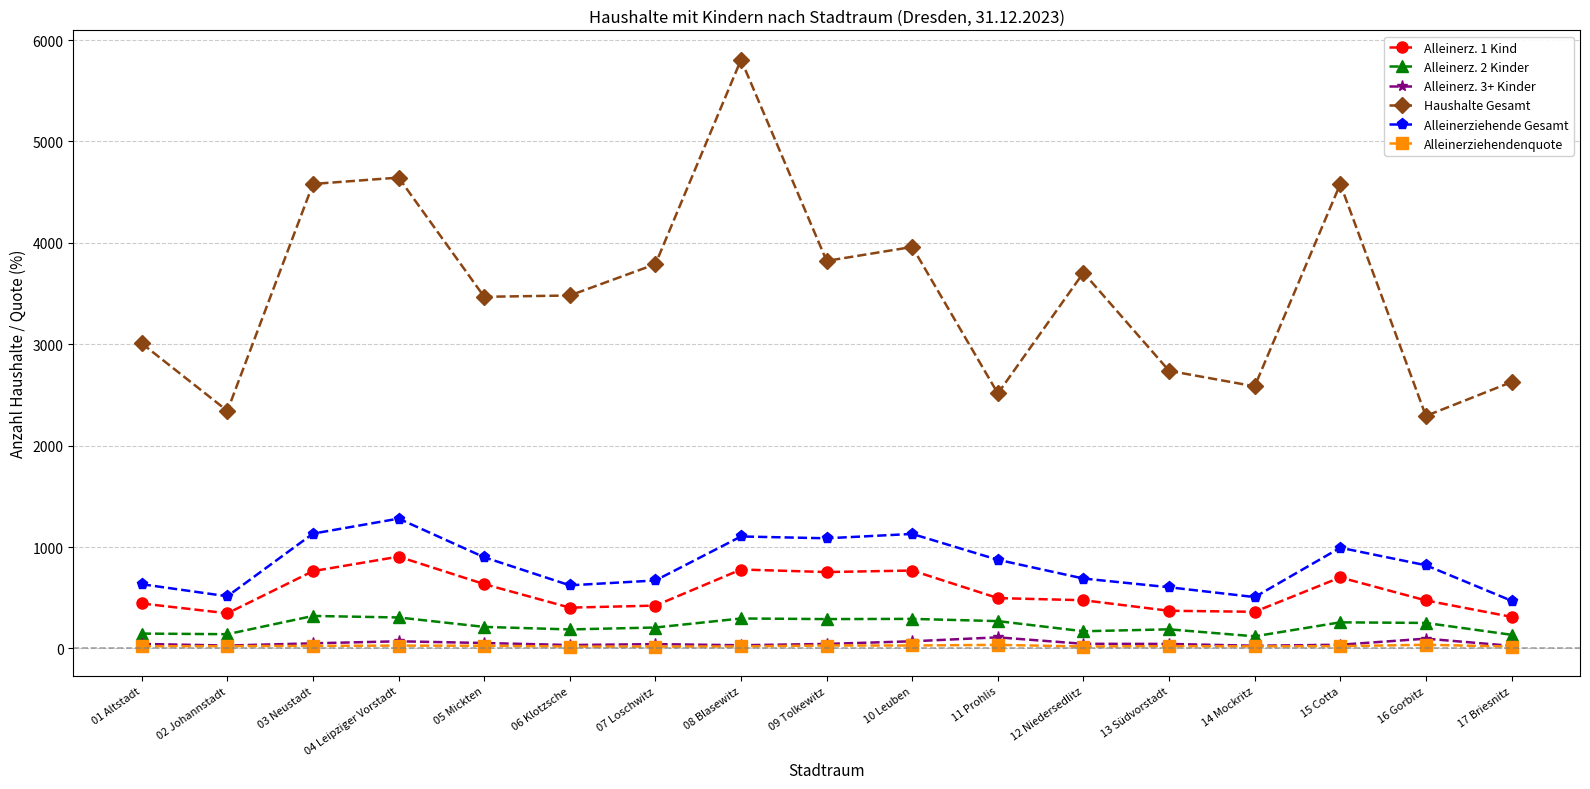

Is the value of Alleinerz. 2 Kinder at 04 Leipziger Vorstadt greater than the value of Alleinerz. 1 Kind at 16 Gorbitz?

No